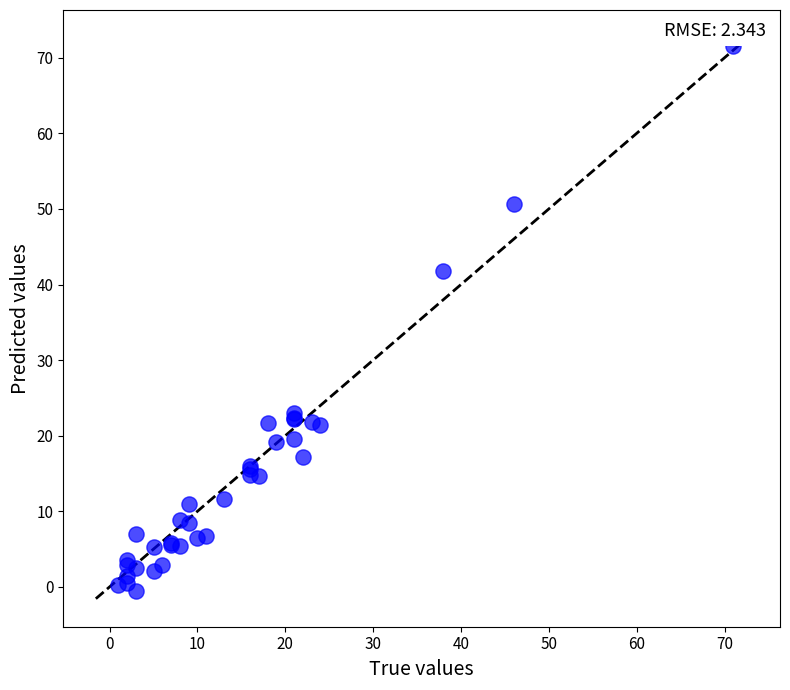

What Y value in the scatter plot is closest to 35?

41.8